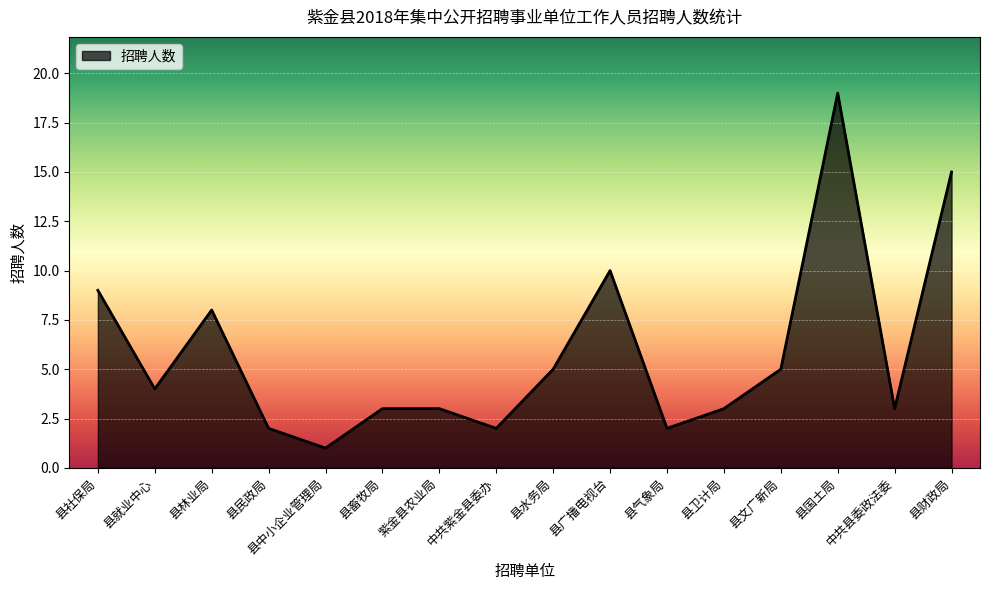

Approximately how many times larger is the value at 县民政局 compared to 县财政局?

0.1